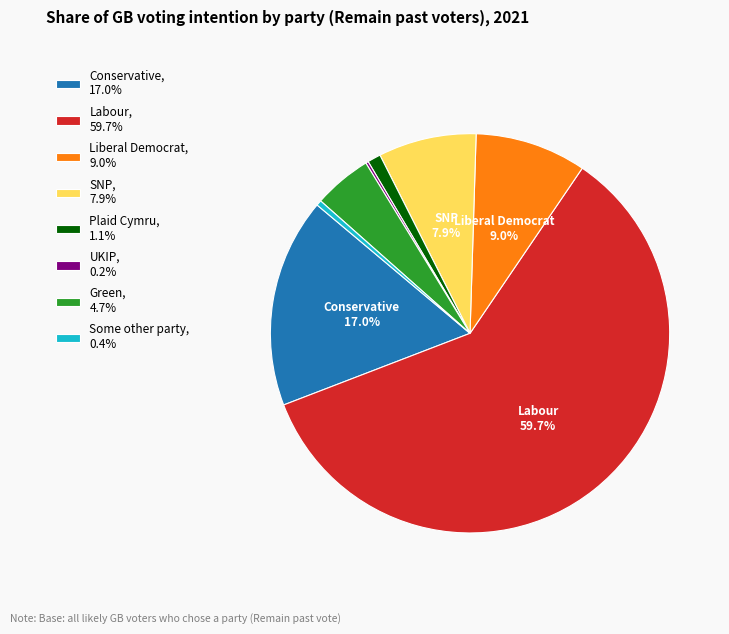

Does any single category account for the majority?

Yes